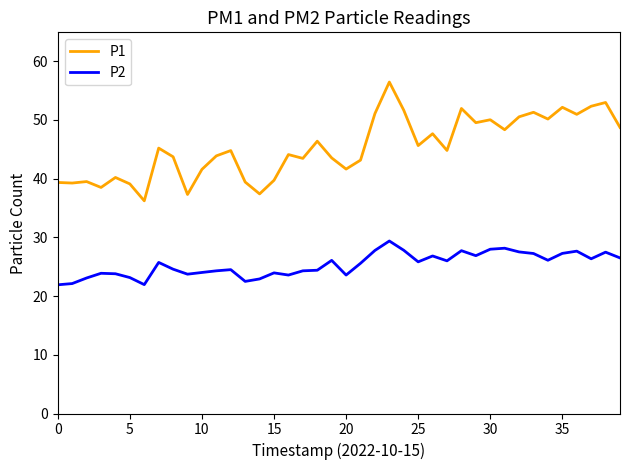

What is the average value of the P2 series?

25.4